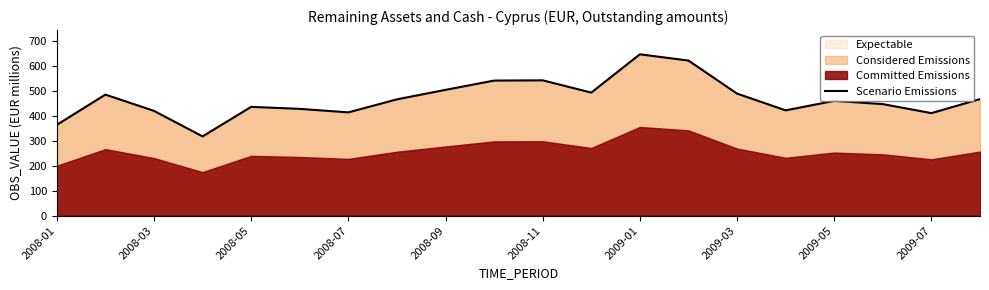

Which category has the highest value in the Scenario Emissions series?

2009-01